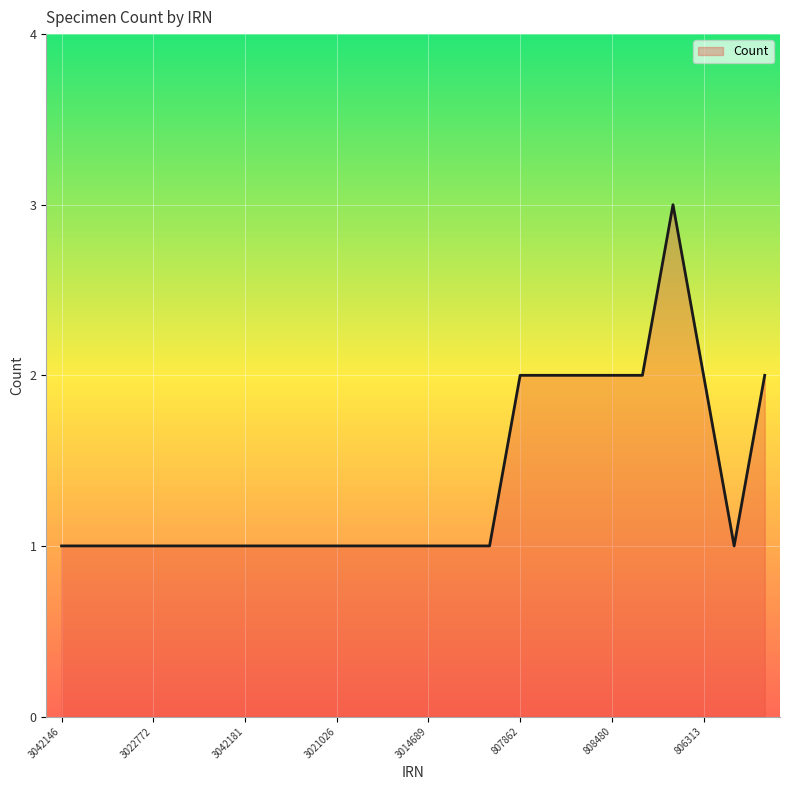

What is the maximum value shown in the chart?

3